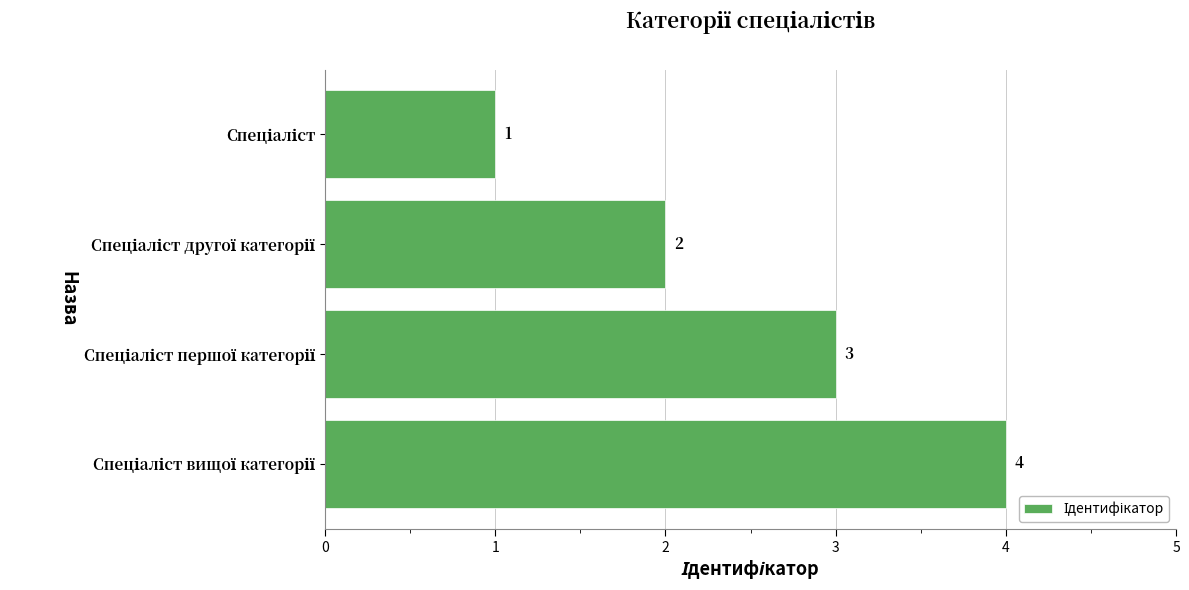

What is the minimum value shown in the chart?

1